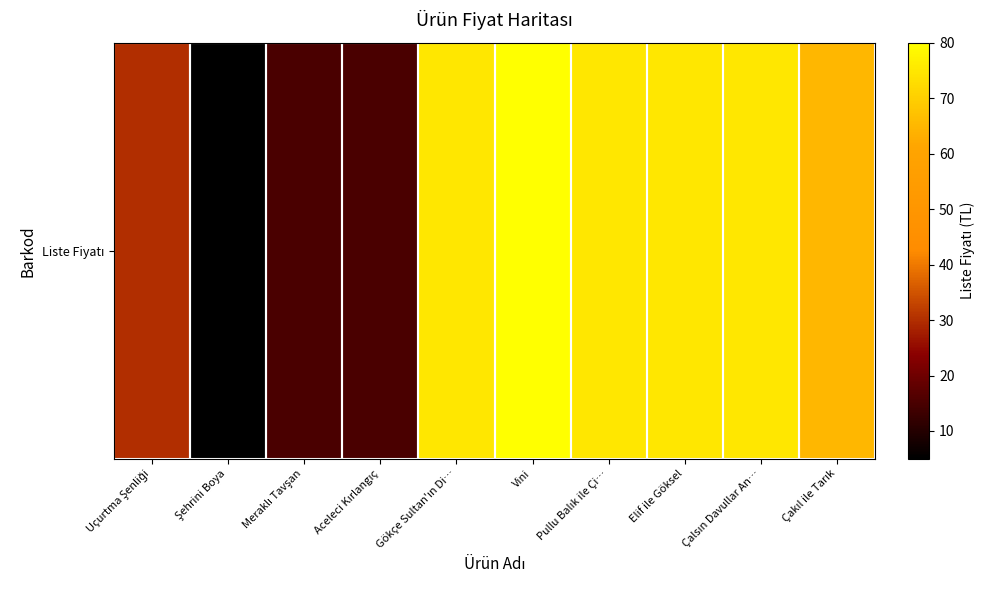

Approximately how many times larger is the value at Gökçe Sultan'ın Di… compared to Şehrini Boya?

15.0